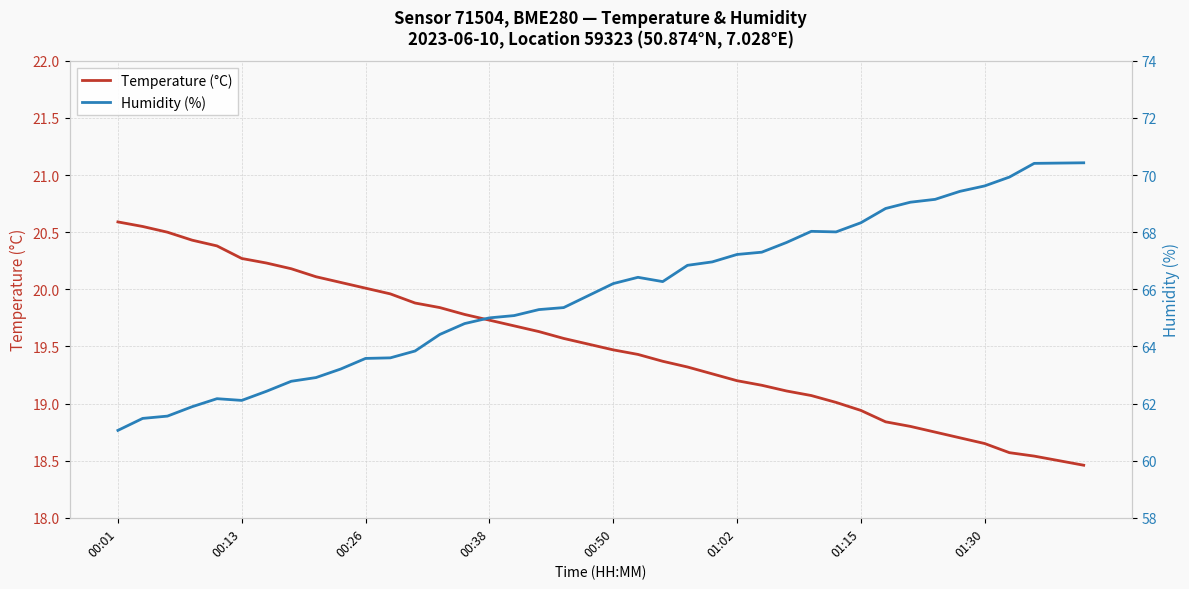

True or false: Humidity (%) and Temperature (°C) intersect in this chart.

False